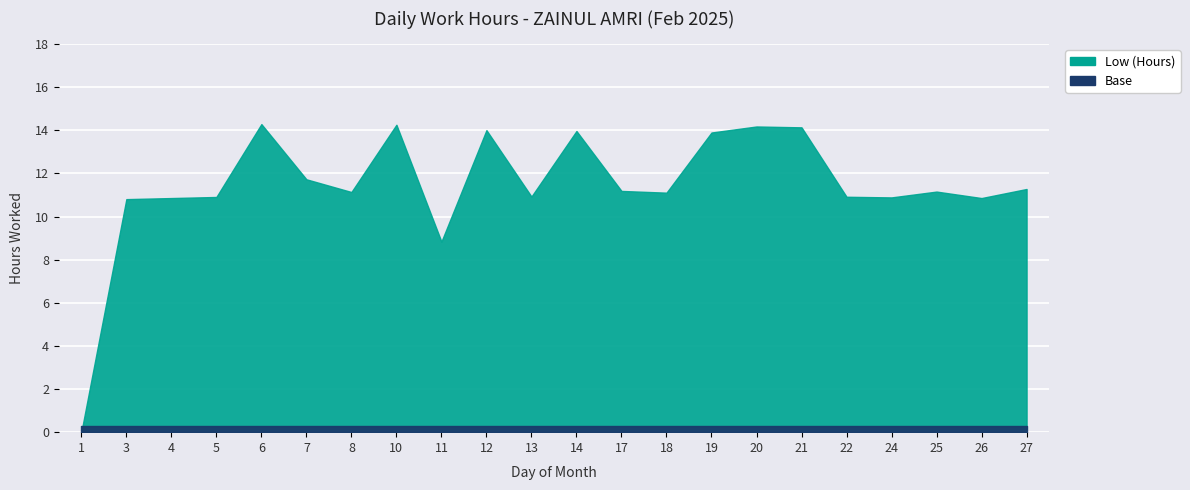

What is the sum of all values?

251.4